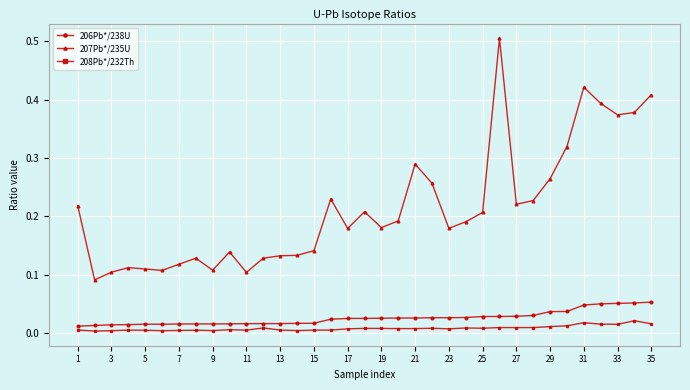

What is the maximum value shown in the chart?

0.5